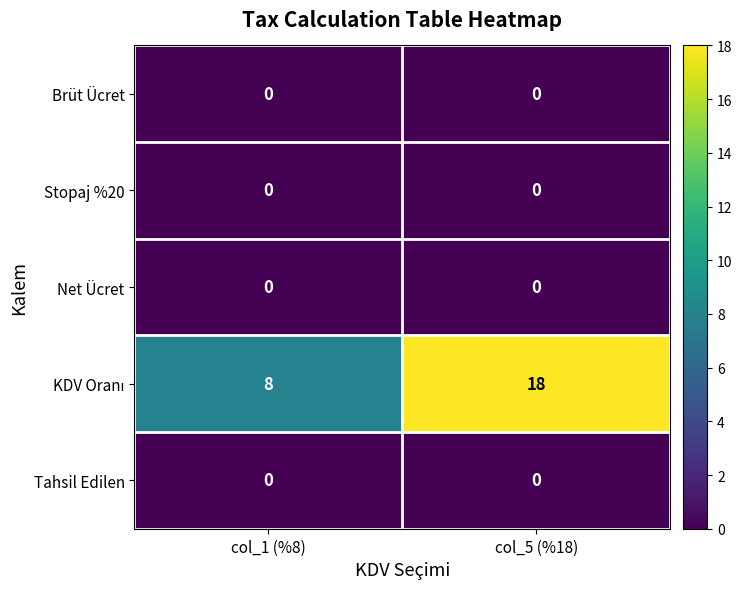

How many series are shown in this chart?

5